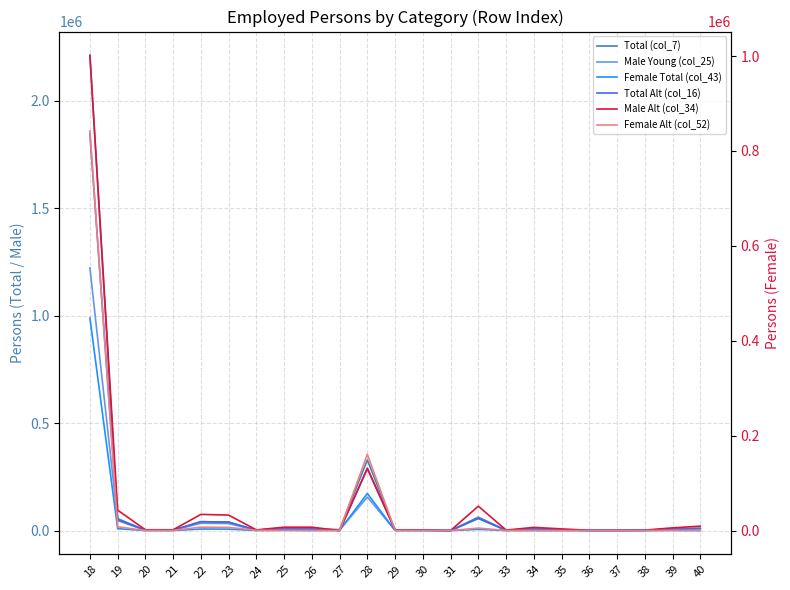

At which label does Total (col_7) reach its minimum?

31